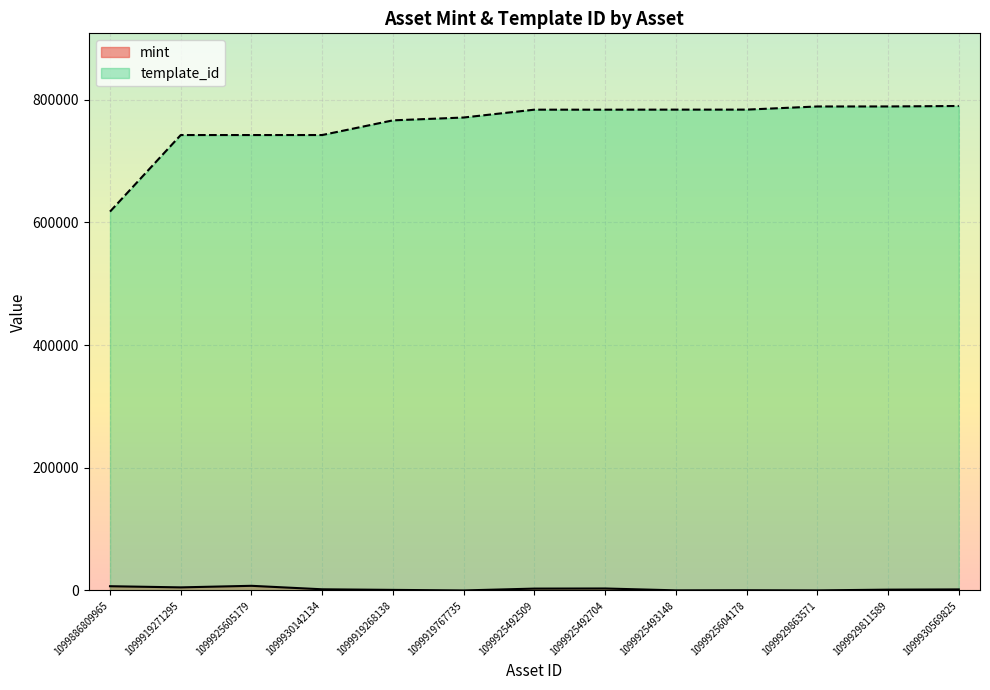

Between 1099925492704 and 1099929811589, which series saw the biggest shift?

template_id